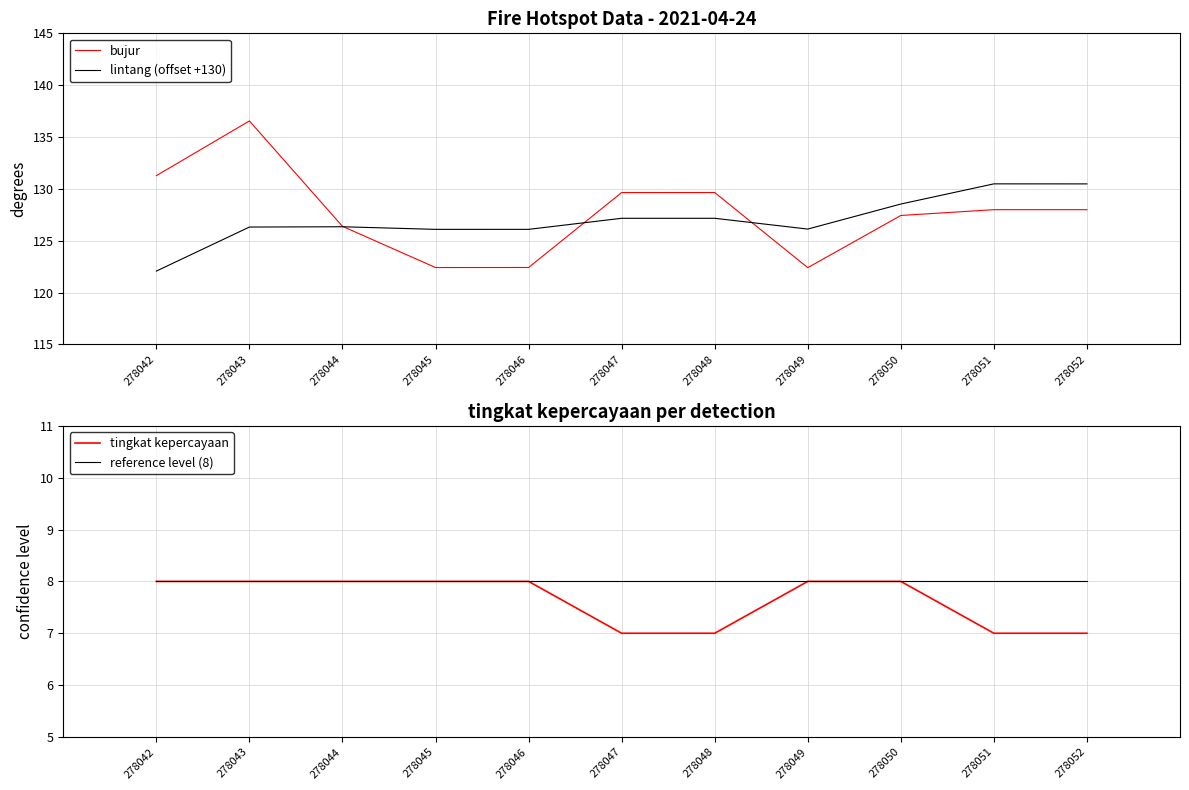

True or false: bujur and tingkat kepercayaan cross at least once.

False